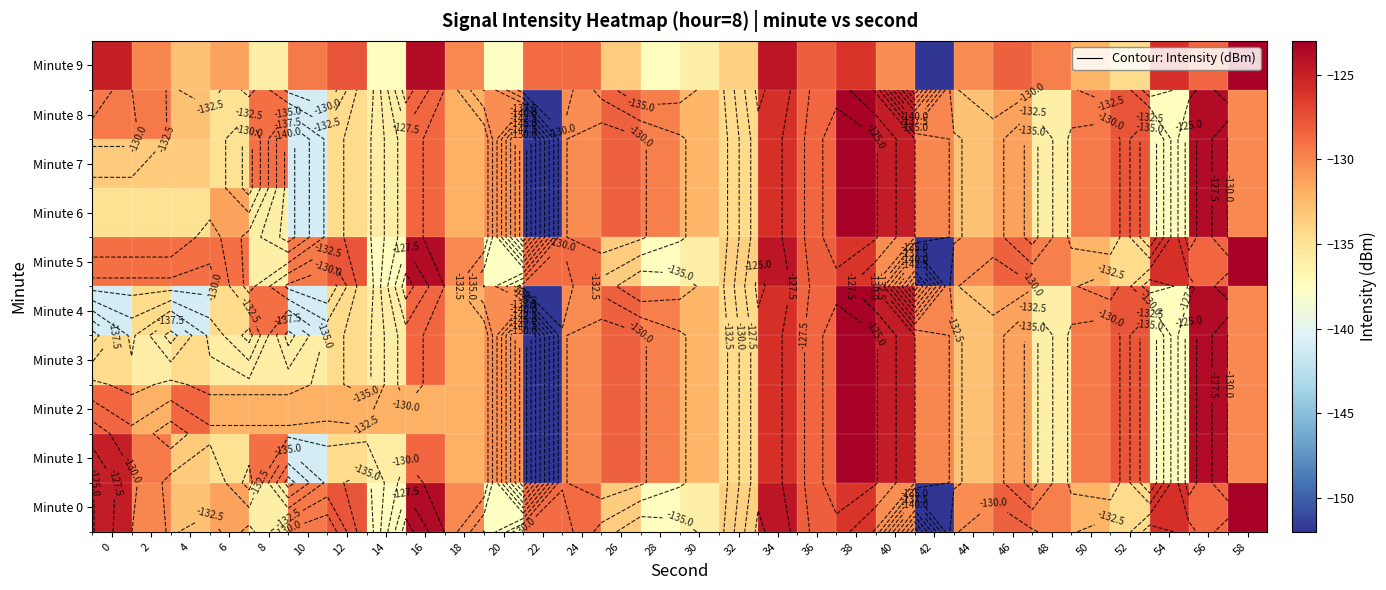

At which category does the chart reach its minimum across all series?

42